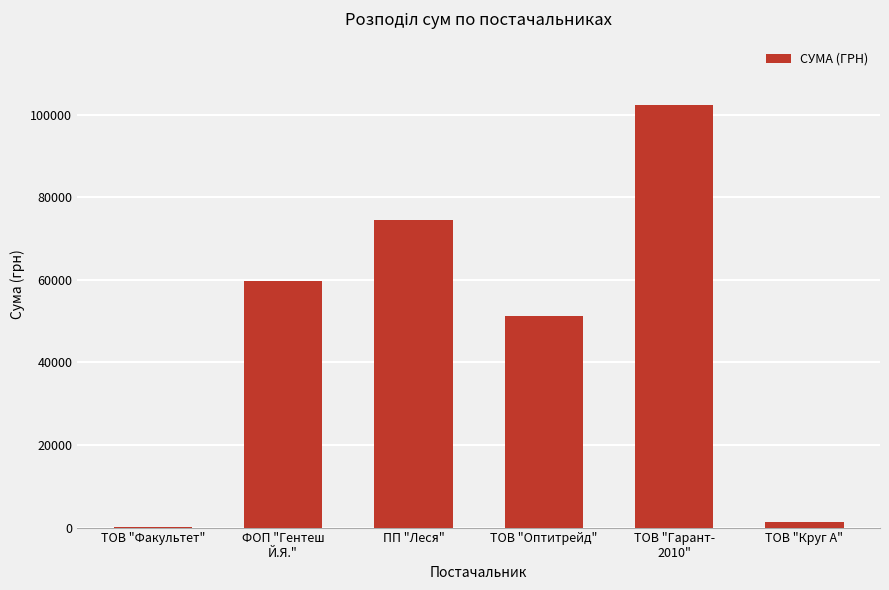

Between ТОВ "Факультет" and ТОВ "Круг А", which is larger?

ТОВ "Круг А"